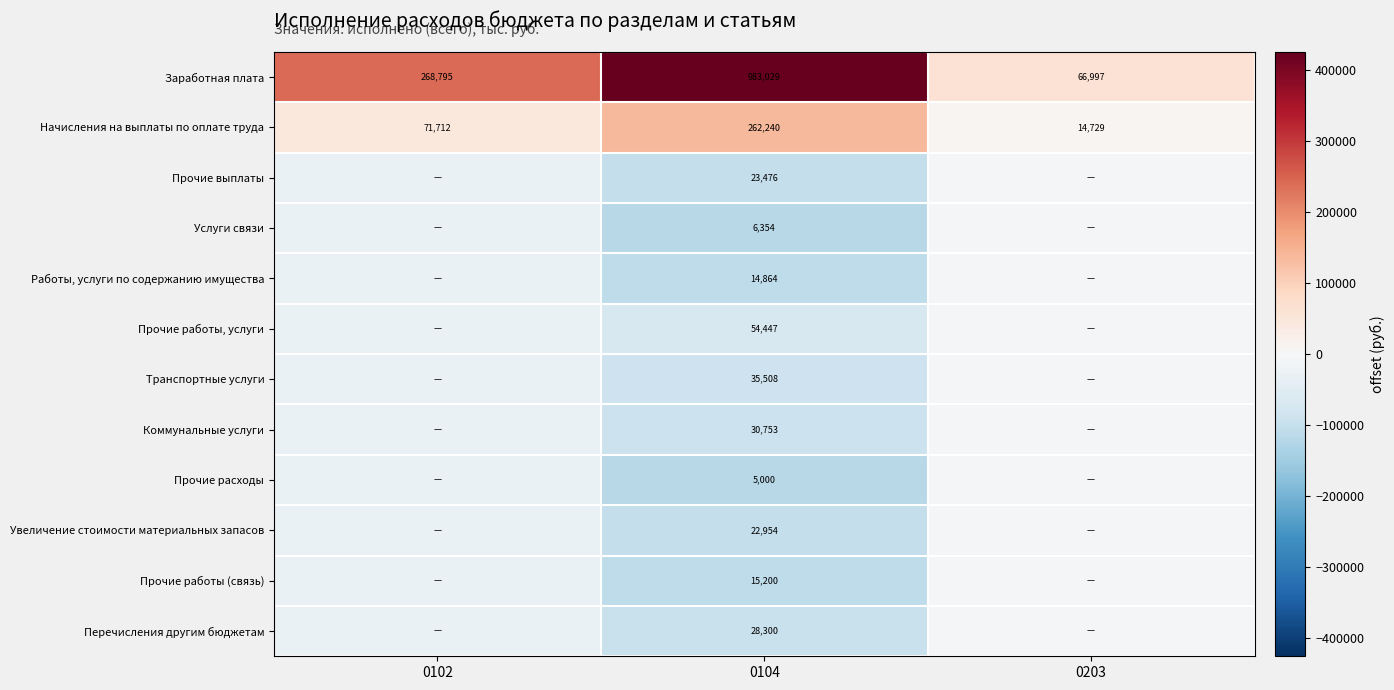

True or false: Прочие работы (связь) has a value of -173292.7 at 0104.

False